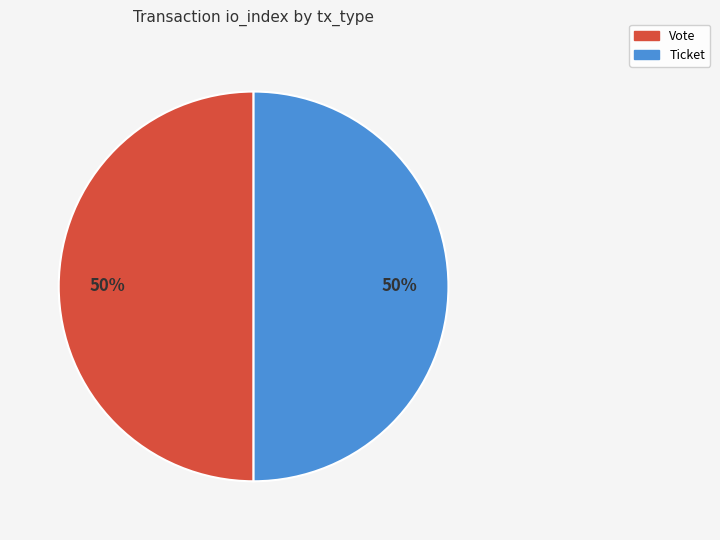

To the nearest percent, what is the average slice percentage?

50%